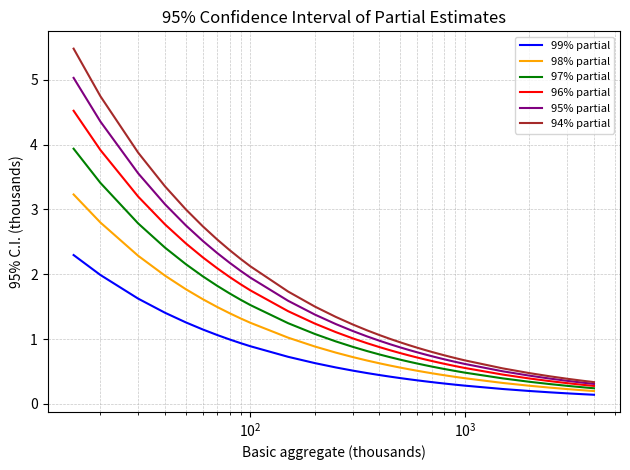

Rank the series by their maximum value, from lowest to highest.

99% partial, 98% partial, 97% partial, 96% partial, 95% partial, 94% partial